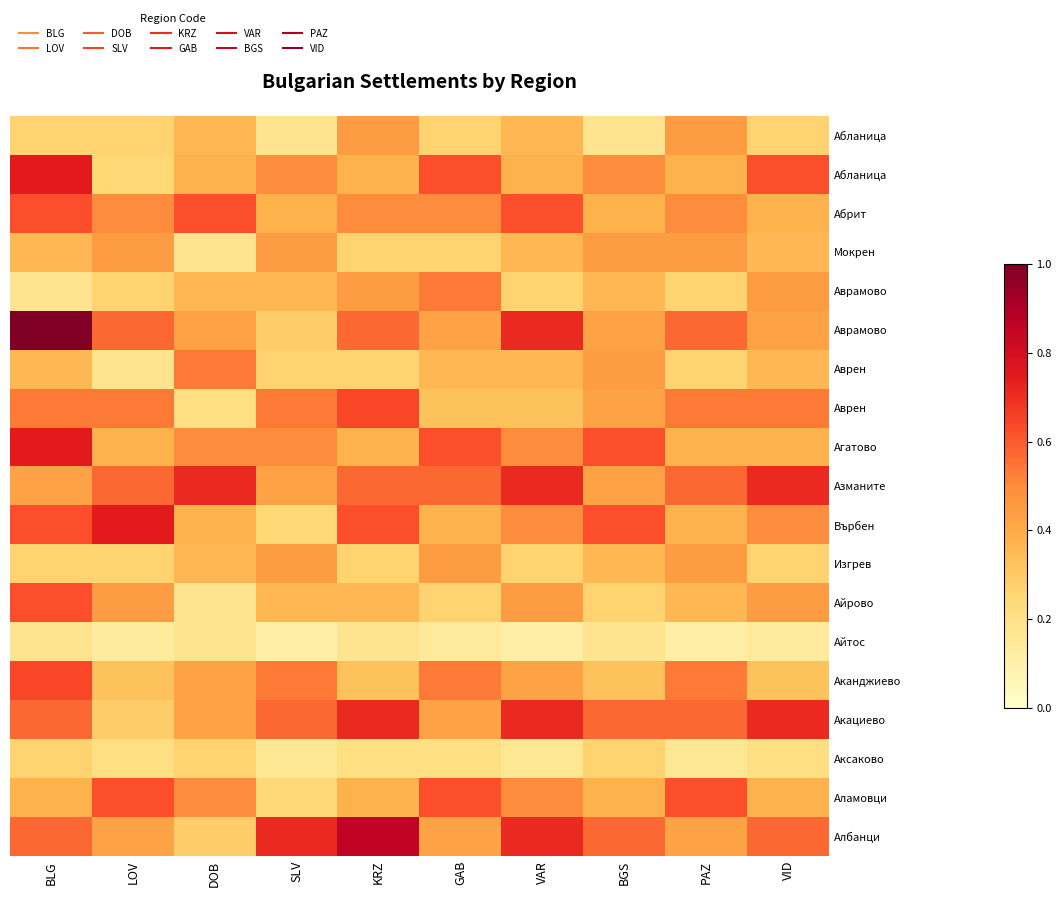

What is the spread (max minus min) of values at KRZ?

0.7